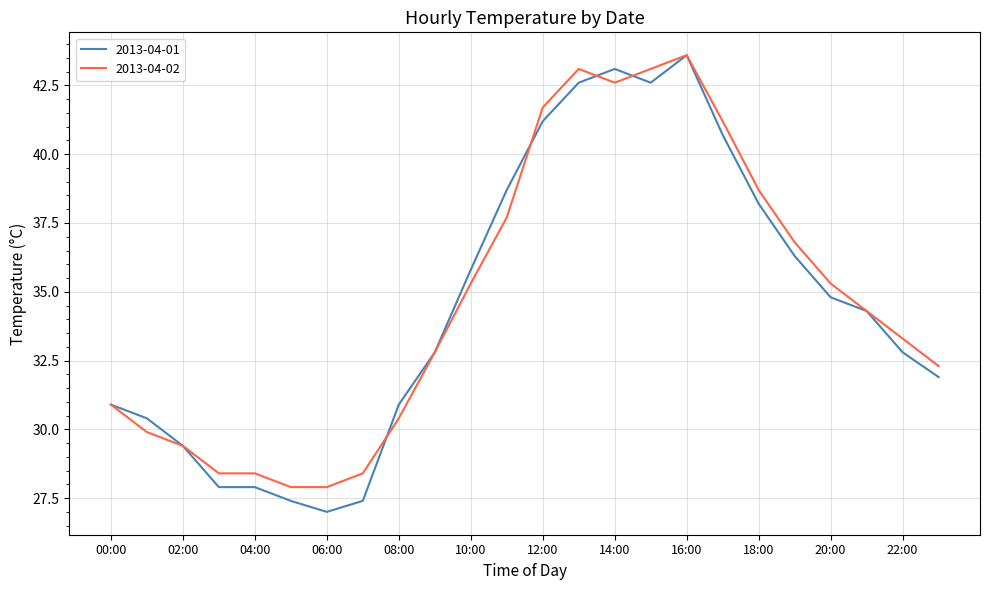

What is the maximum value for 2013-04-01?

43.6